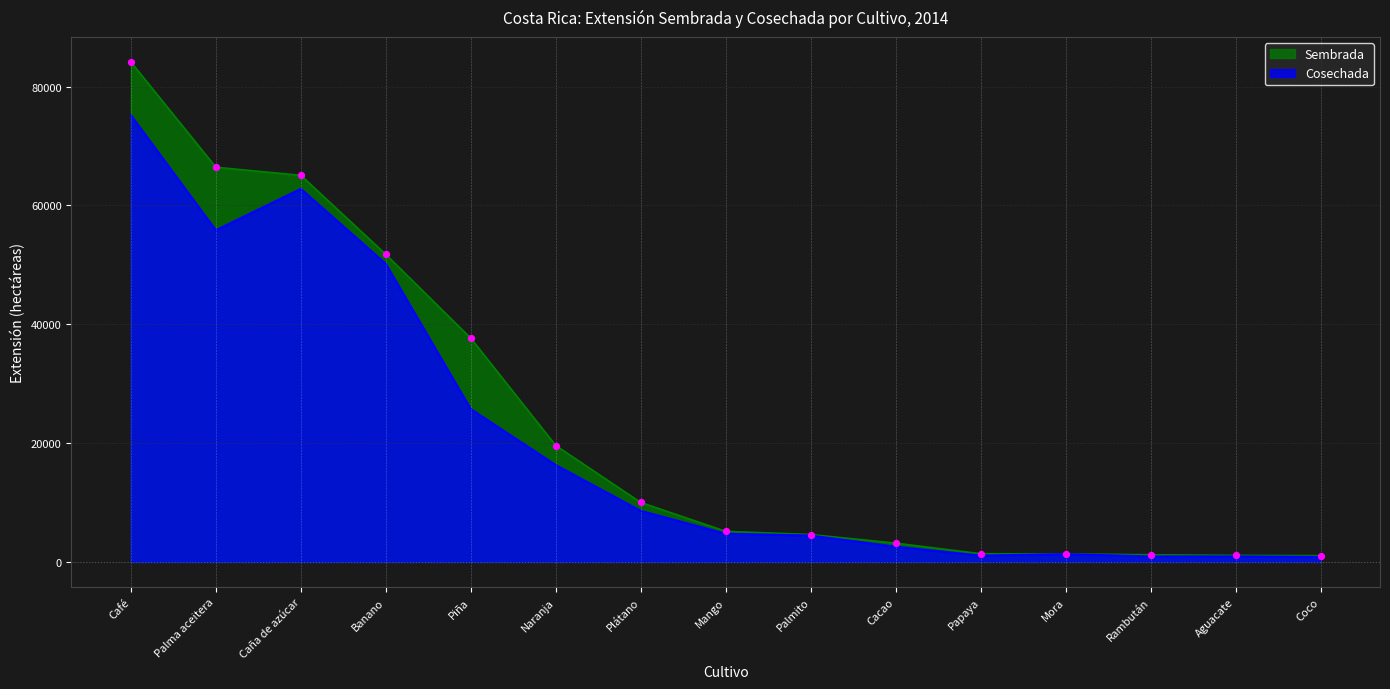

What is the ratio of the value at Palma aceitera to the value at Naranja?

3.4